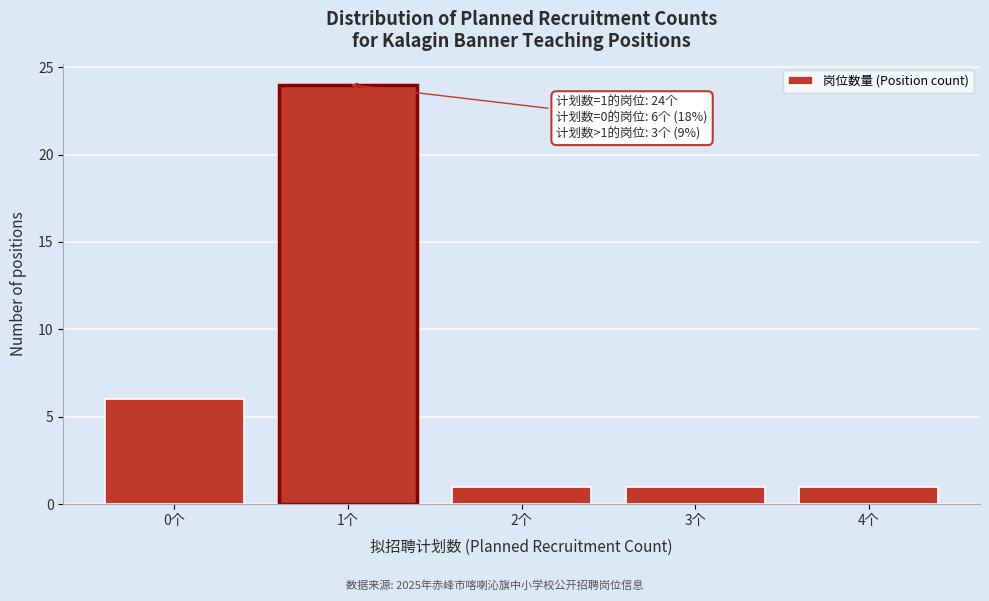

Reading left to right, list all the values displayed in this chart.

6	24	1	1	1